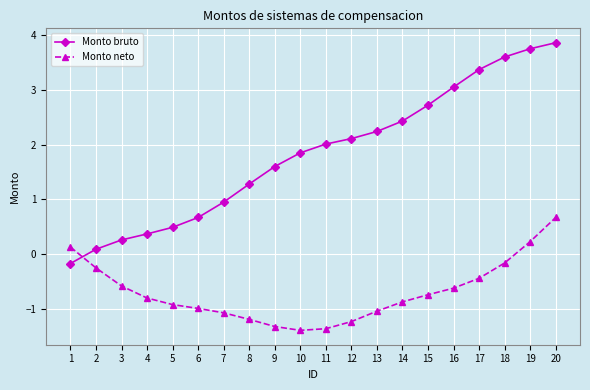

What is the difference between the highest and lowest values at 9?

2.9